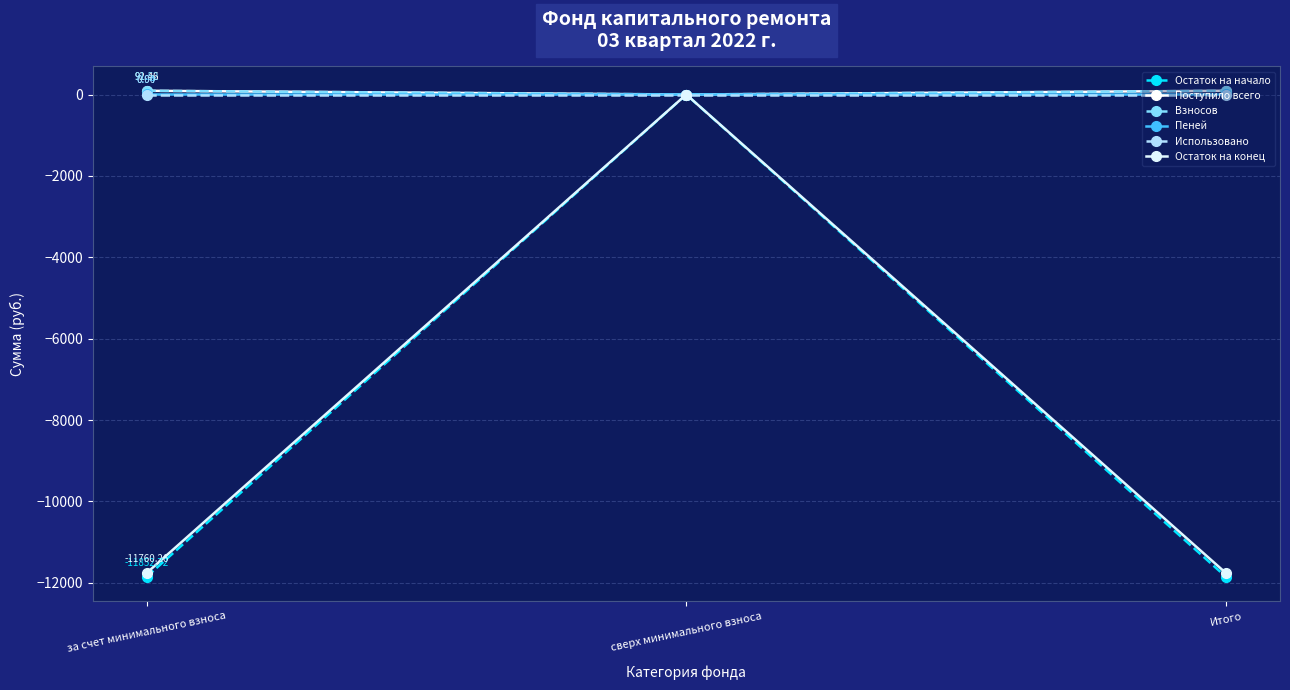

What is the difference between the maximum and minimum values in the Остаток на конец series?

11760.3